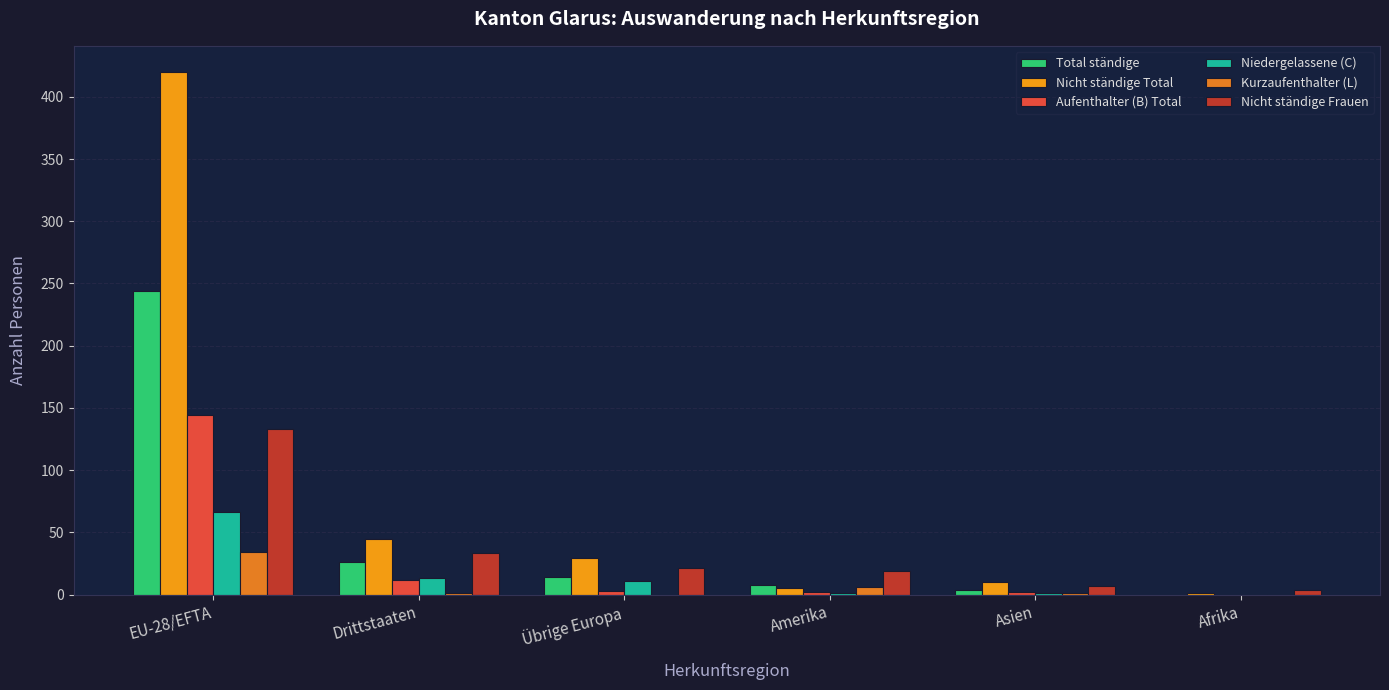

Is it true that Niedergelassene (C) equals 17 at Übrige Europa?

False